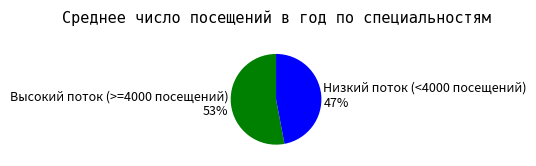

How many segments does this pie chart have?

2